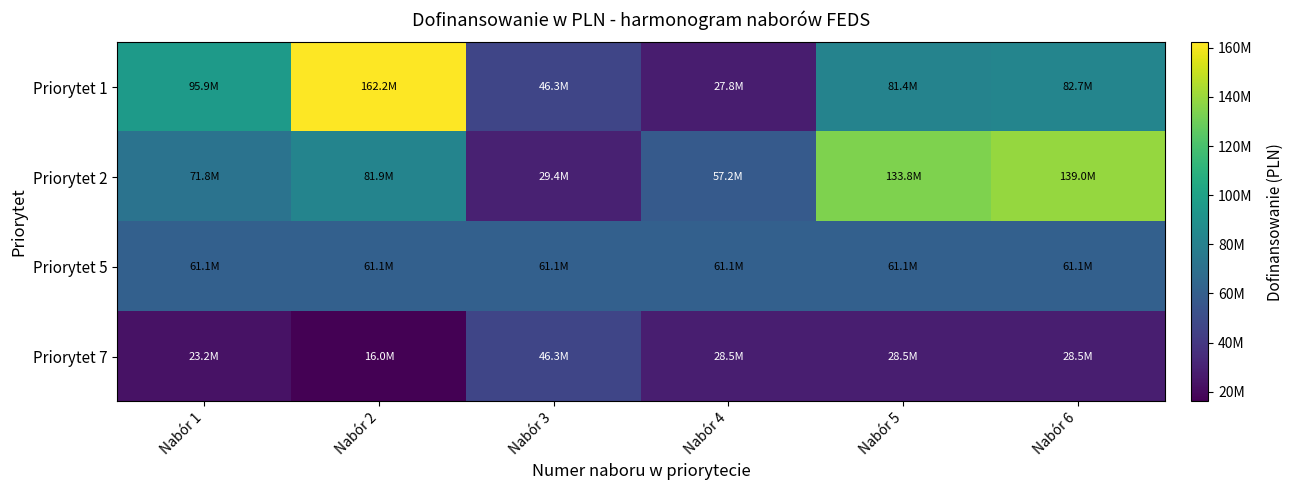

What is the spread (max minus min) of values at Nabór 3?

31718511.7